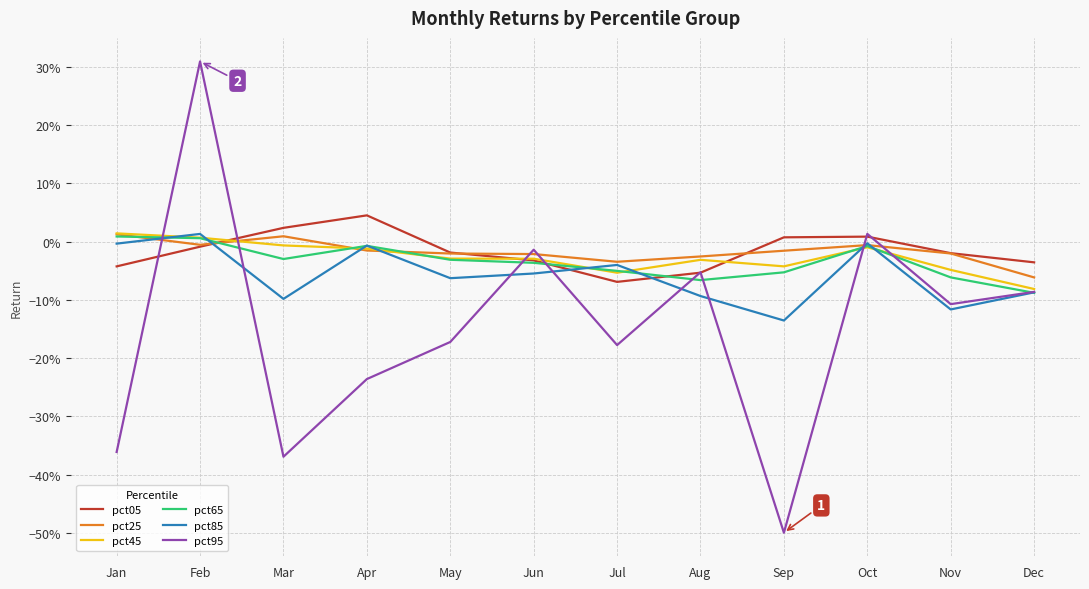

What is the difference between the maximum and minimum values in the pct45 series?

0.1